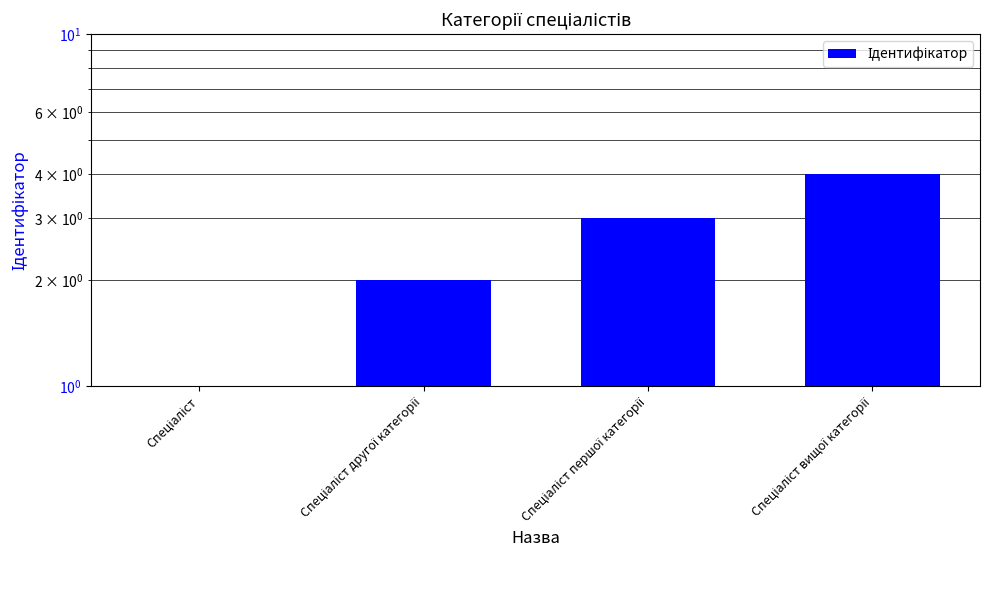

List the labels in order of value, smallest first.

Спеціаліст, Спеціаліст другої категорії, Спеціаліст першої категорії, Спеціаліст вищої категорії